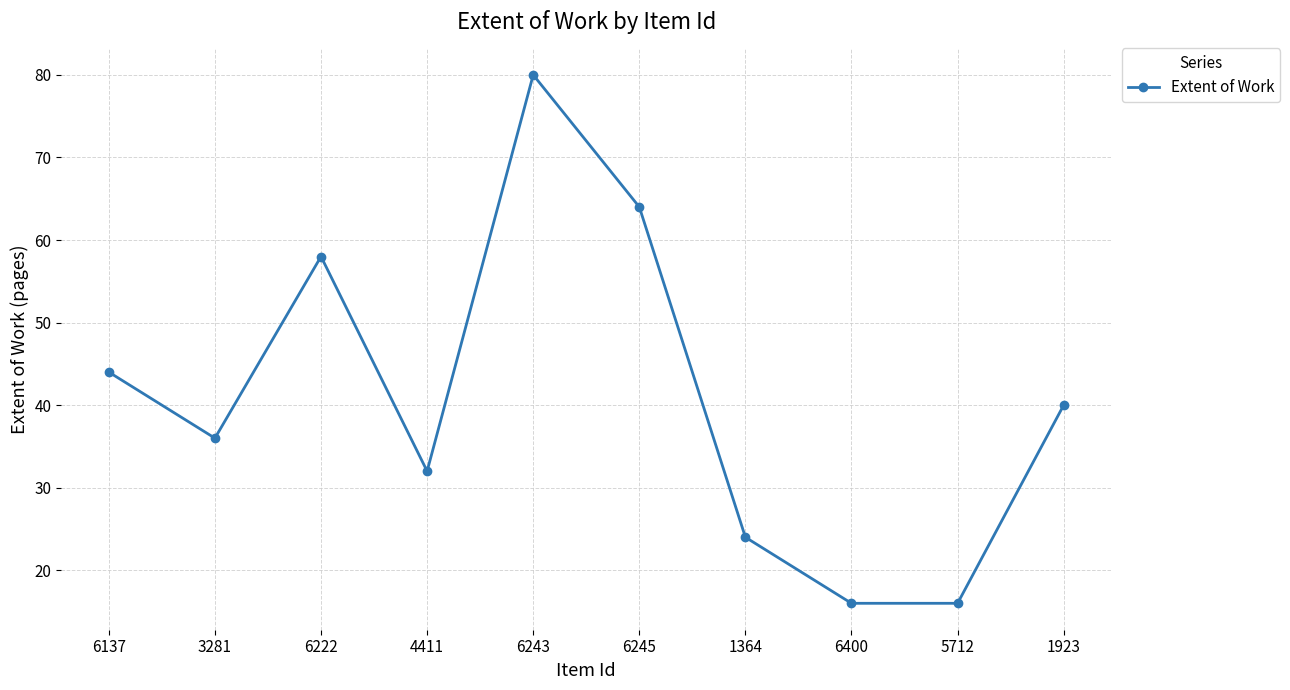

What is the difference between the maximum and second lowest values?

64